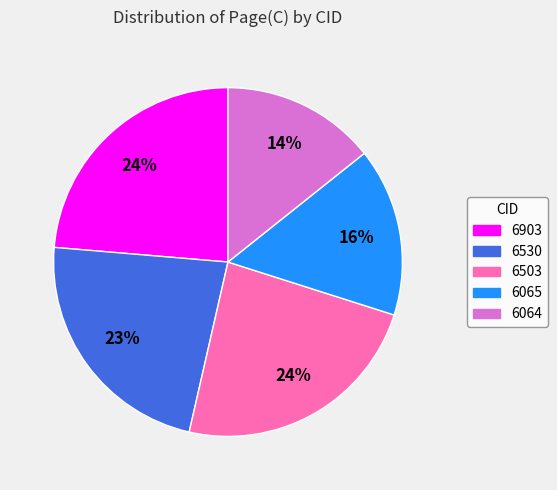

Between 6903 and 6065, which is larger?

6903